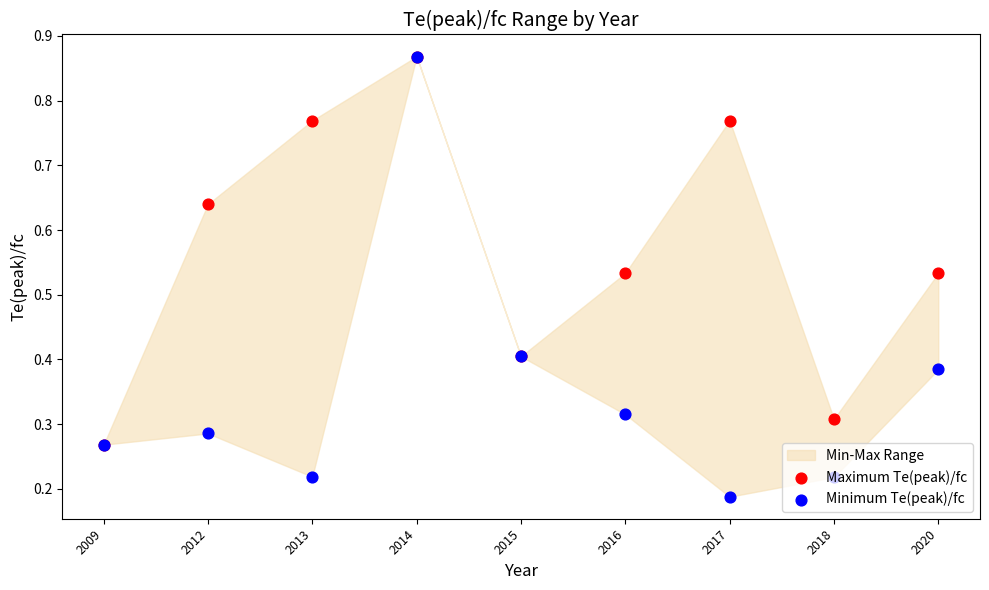

Which series has the largest total across all categories?

Maximum Te(peak)/fc